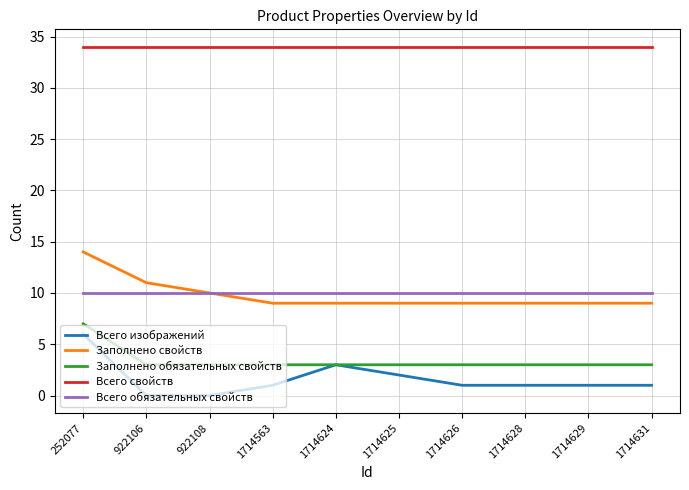

True or false: Заполнено обязательных свойств and Заполнено свойств intersect in this chart.

False